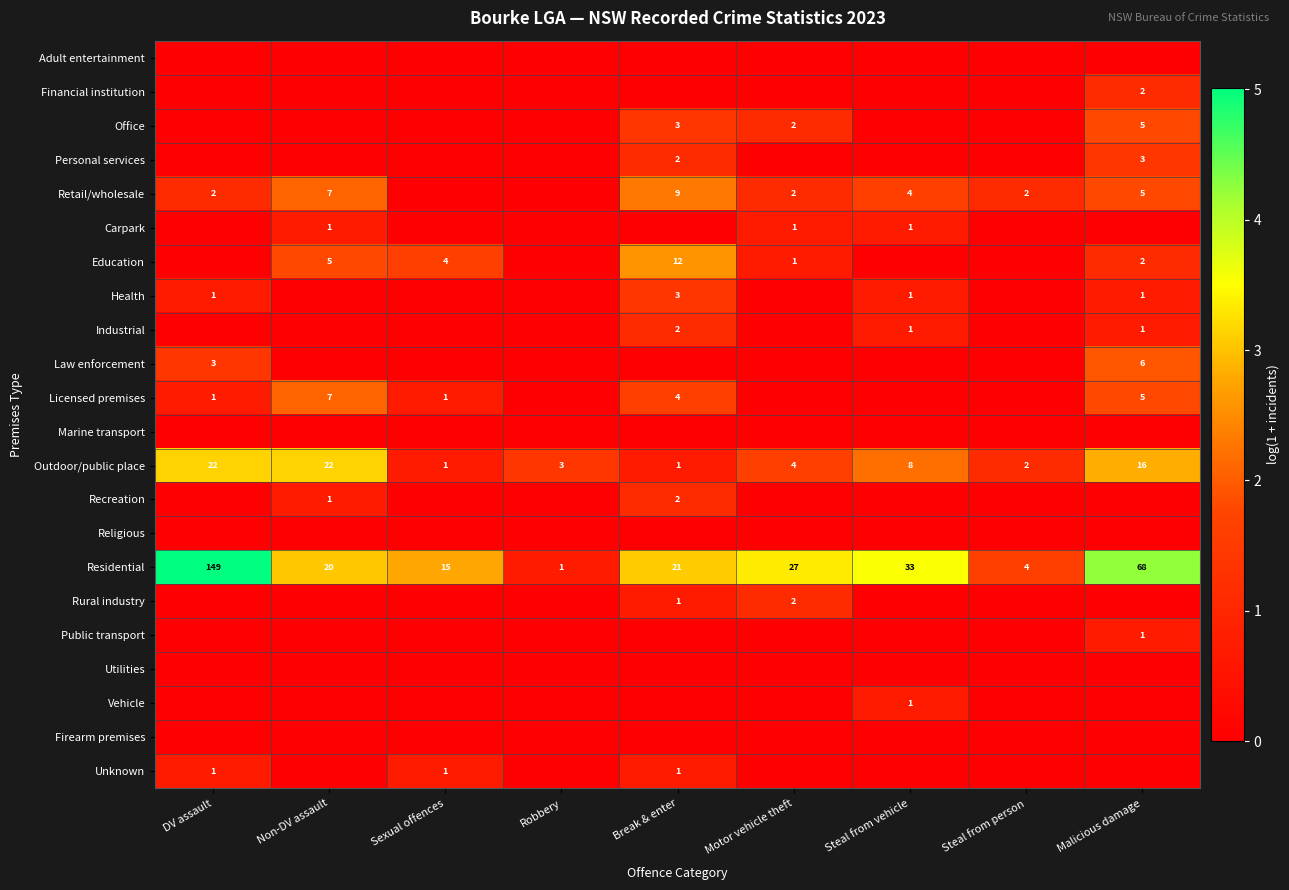

What is the sum of all Outdoor/public place values?

79